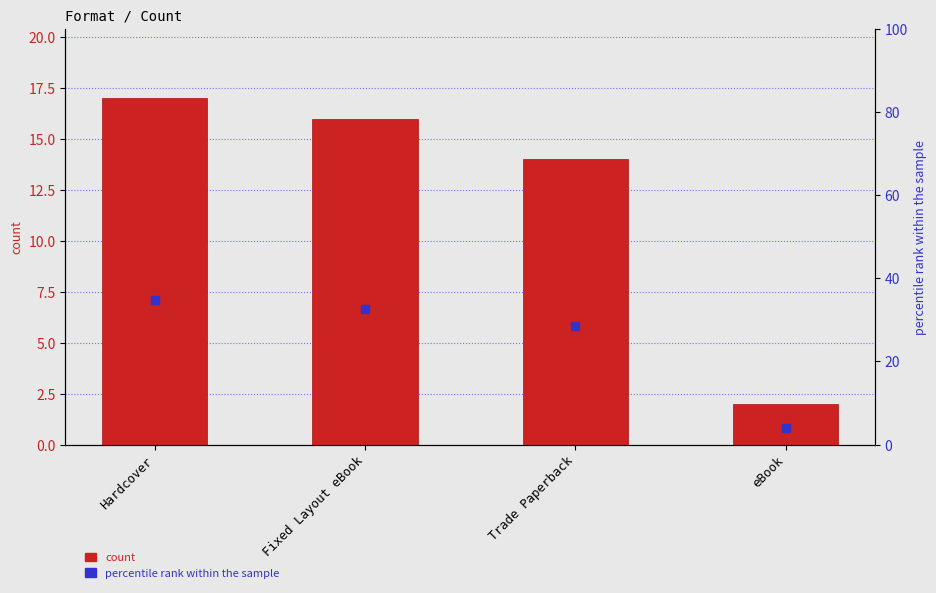

Which series has the largest Y range (max minus min)?

percentile rank within the sample